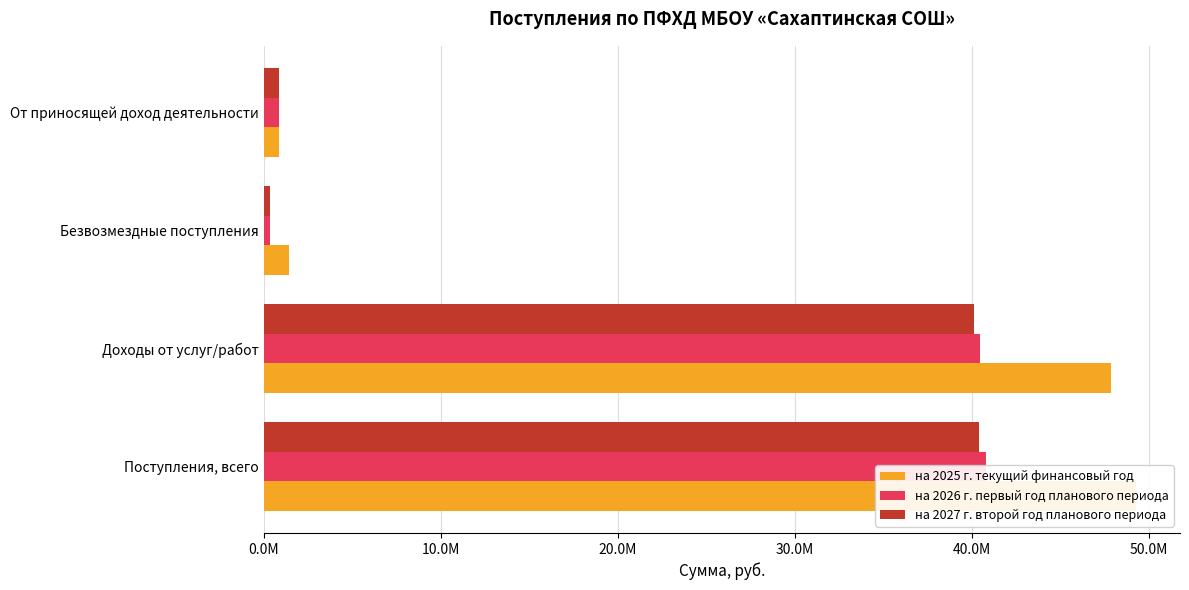

What are all the series names shown in the legend?

на 2025 г. текущий финансовый год, на 2026 г. первый год планового периода, на 2027 г. второй год планового периода